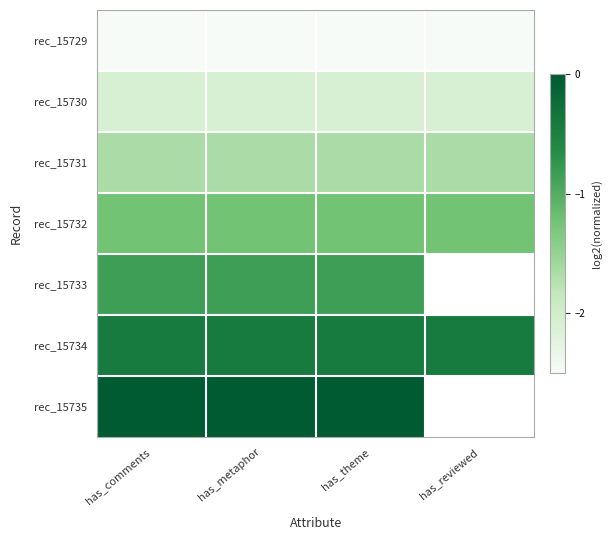

The value of rec_15731 at has_reviewed is -1.7. True or false?

True